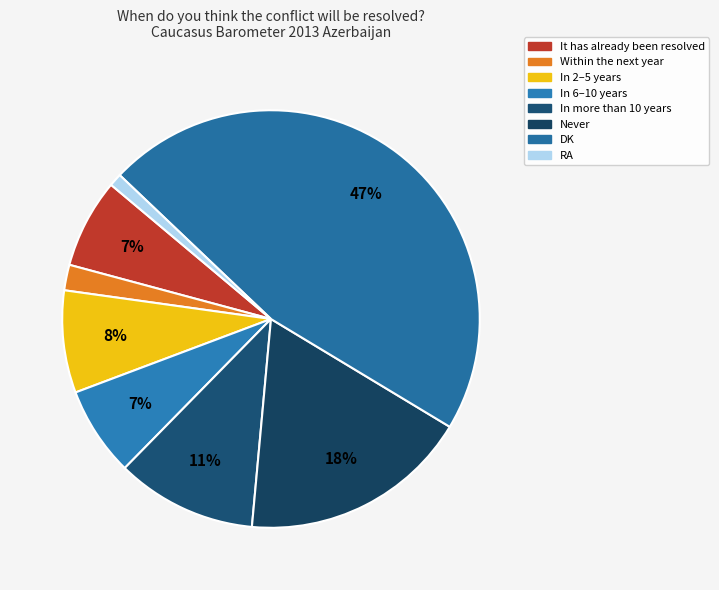

To the nearest percent, what is the difference between the RA and It has already been resolved slice percentages?

6%